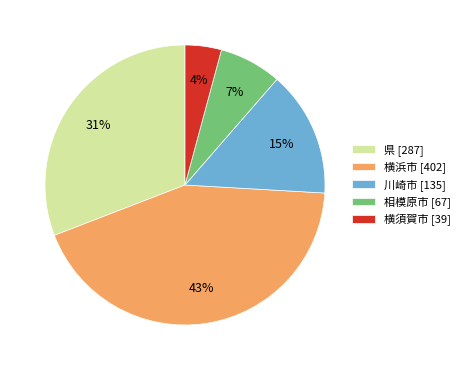

Is the sum of 県 [287] and 相模原市 [67] greater than half?

No